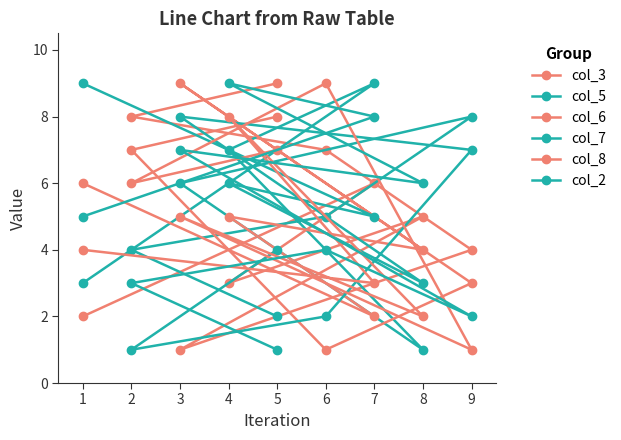

The col_2 series shows 8 at 7. True or false?

True